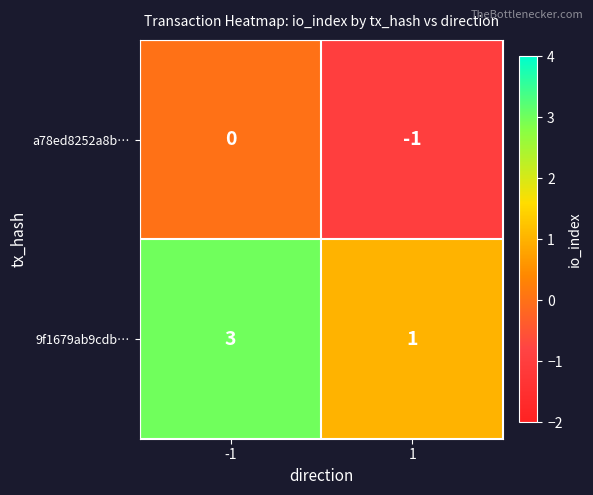

The value of 9f1679ab9cdb… at -1 is 4. True or false?

False